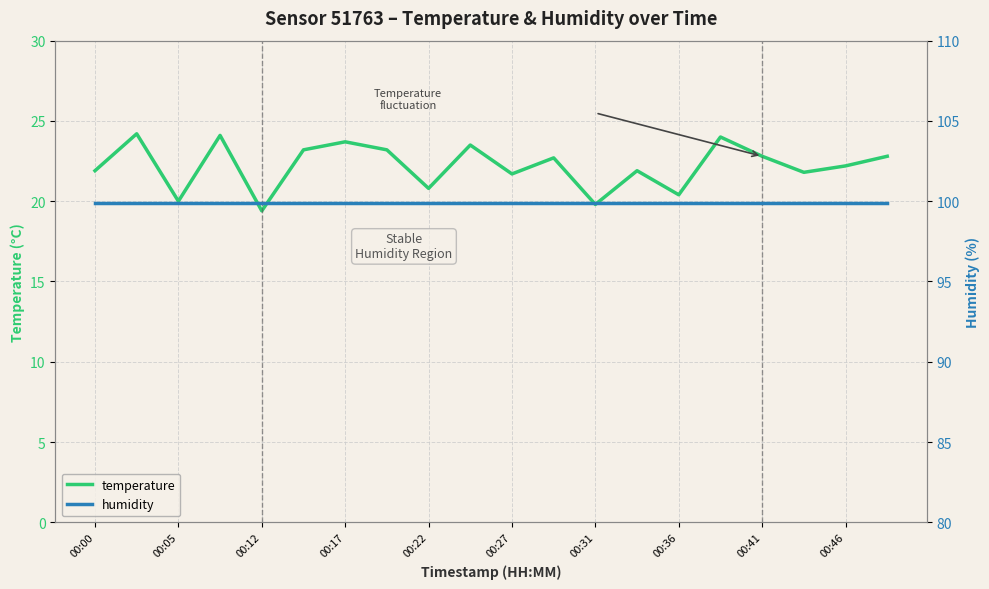

How many interior local valleys does the temperature series have?

7